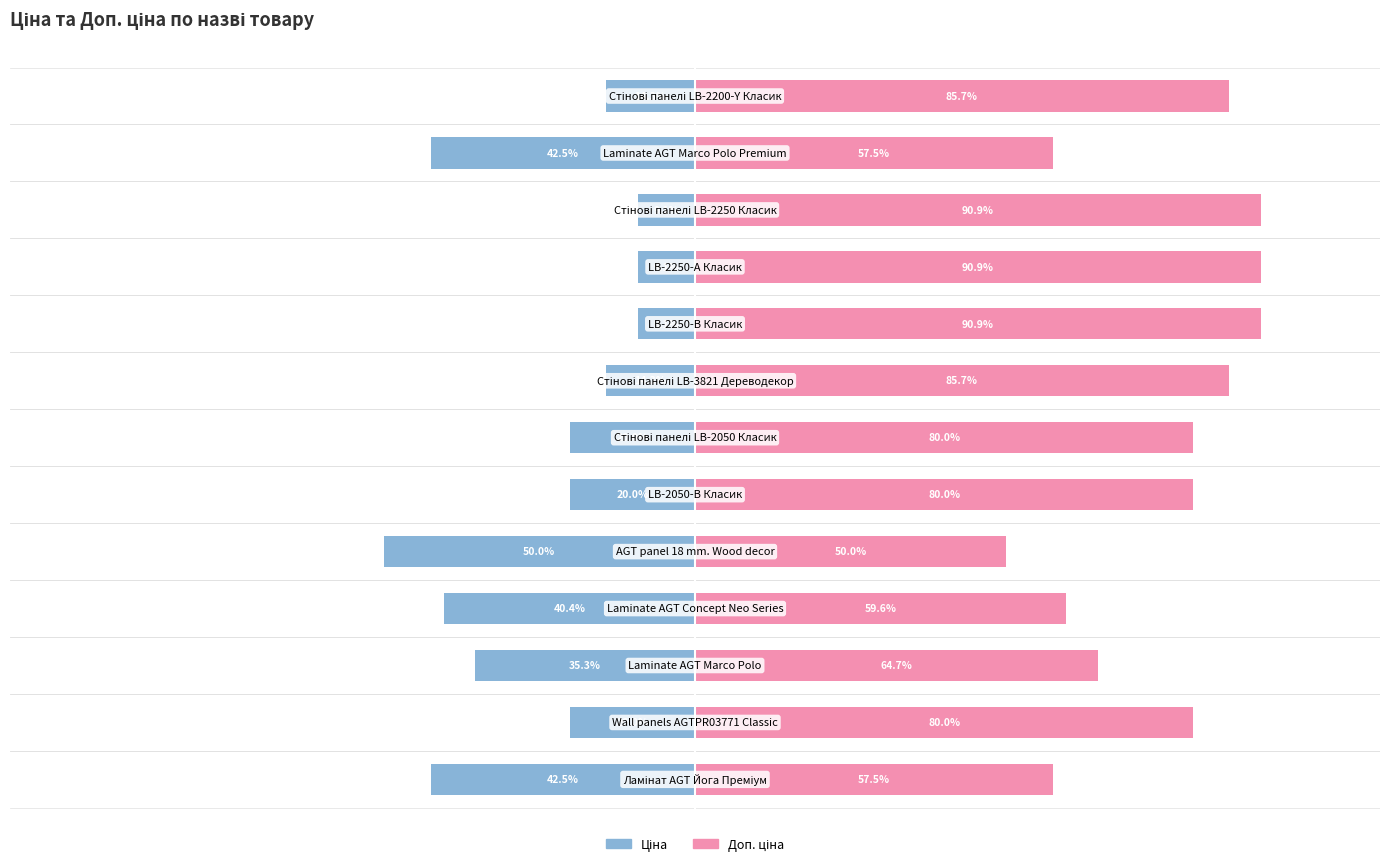

List the series in order of their peak value, highest first.

Доп. ціна, Ціна